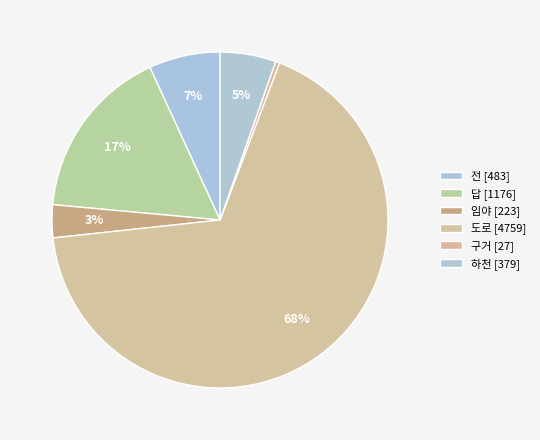

How many slices are in this pie chart?

6